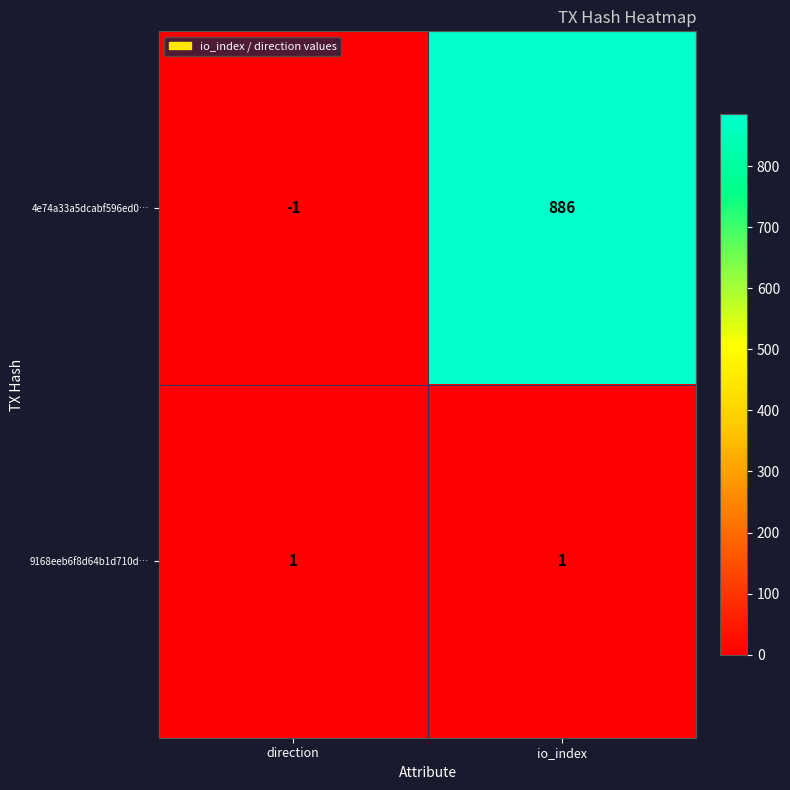

What is the maximum value shown in the chart?

886